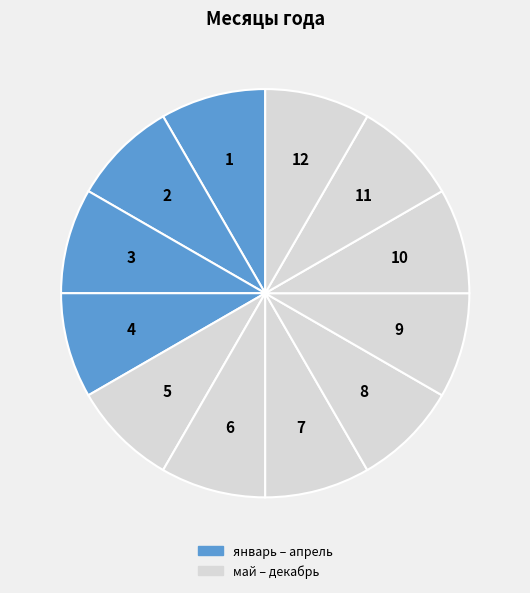

How many segments does this pie chart have?

12